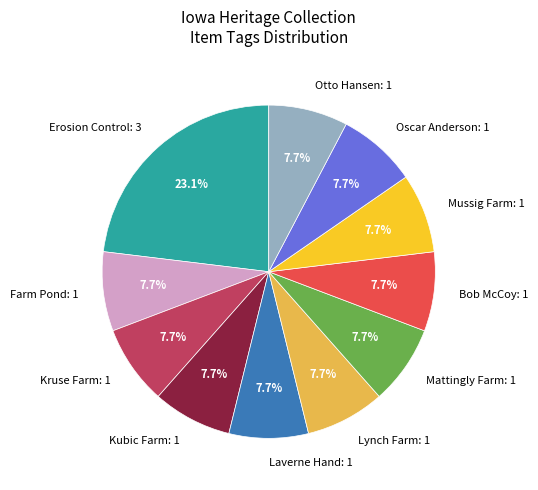

Combined, do Kubic Farm: 1 and Kruse Farm: 1 account for over 50%?

No